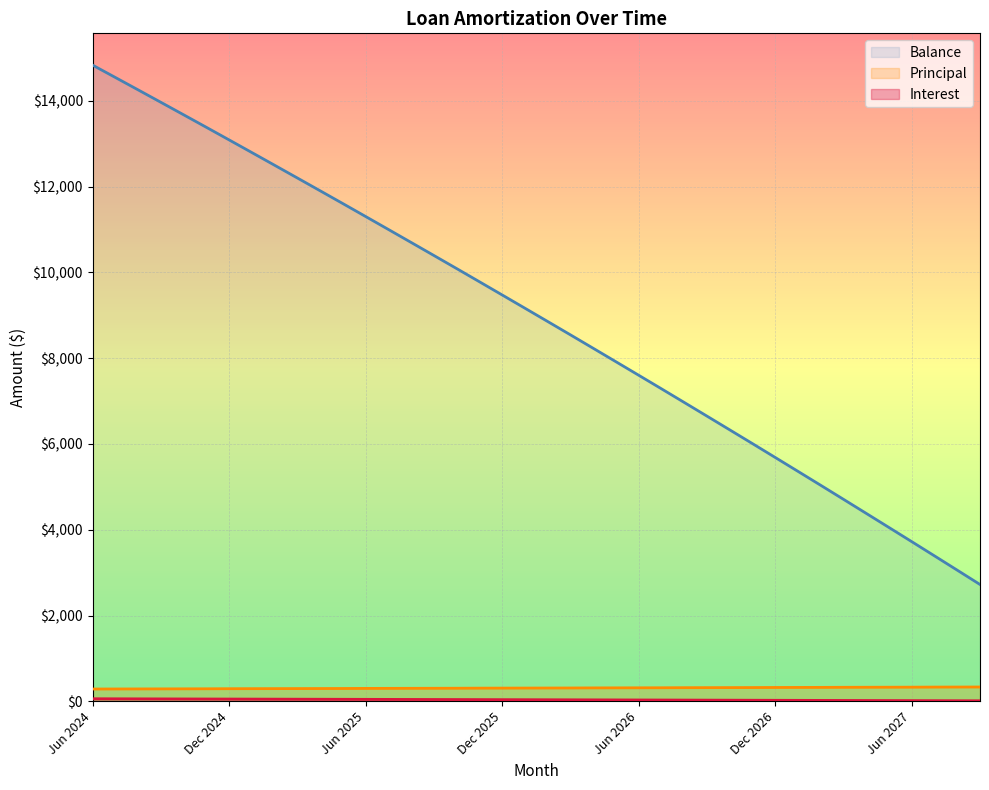

At which label is Interest closest to 35?

Mar 2026